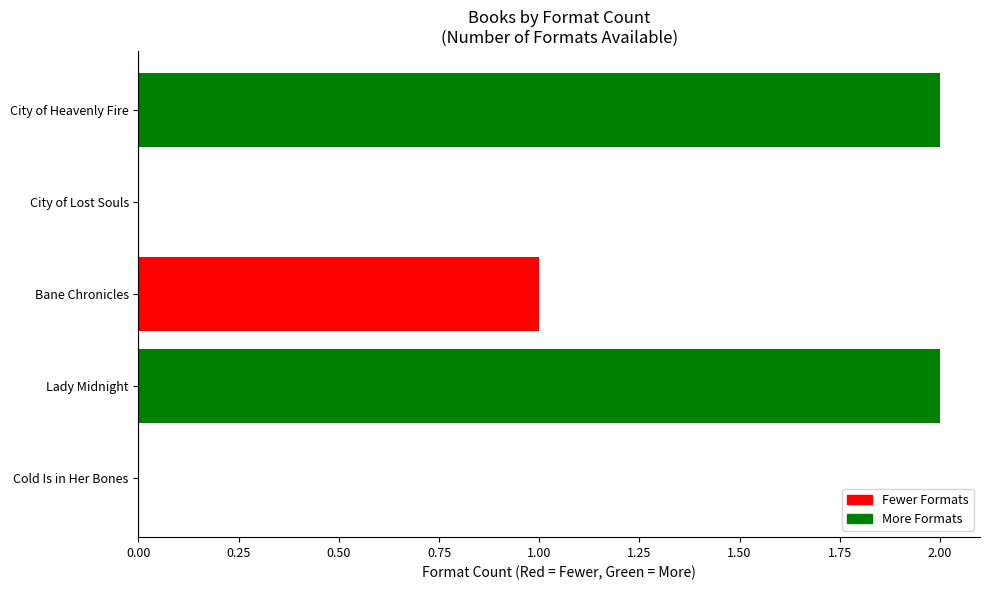

Are the bars horizontal?

Yes